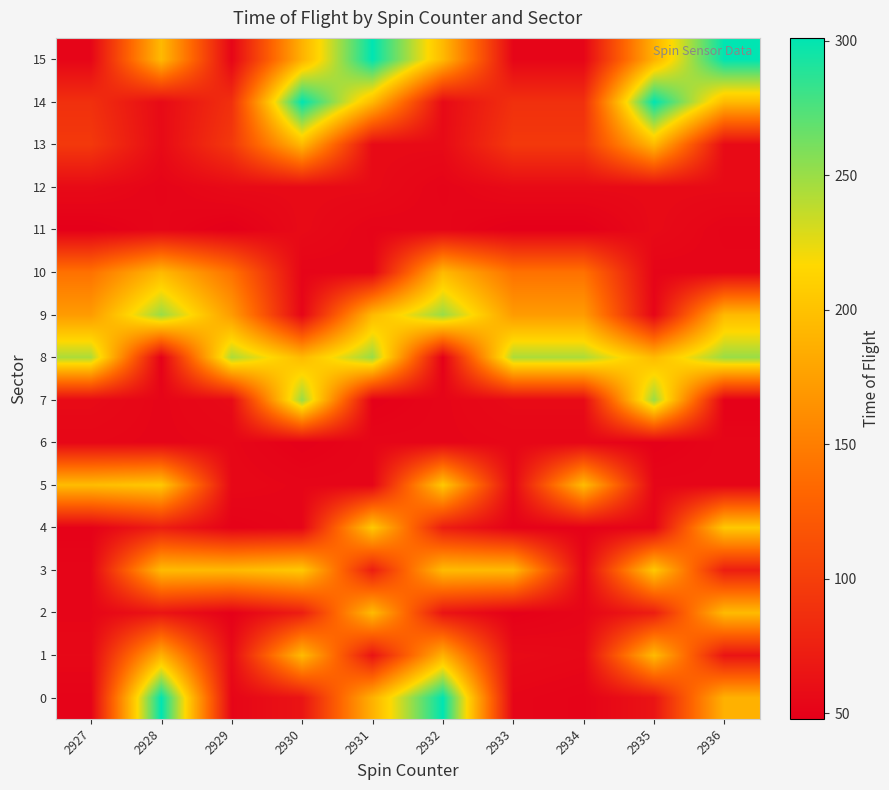

Rank the series at 2931 from lowest to highest value.

7, 11, 5, 6, 10, 12, 13, 1, 3, 0, 9, 14, 2, 4, 8, 15